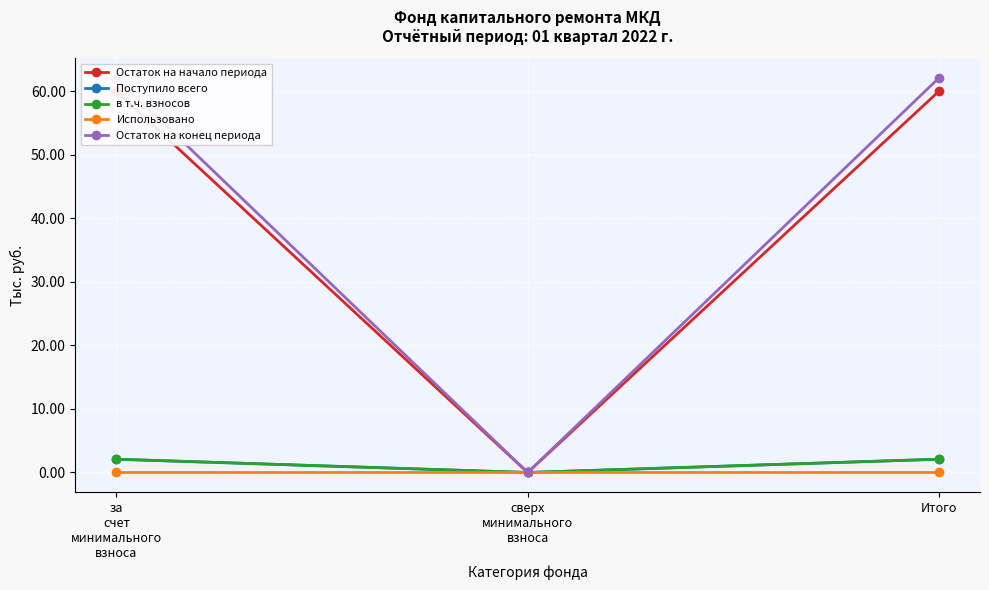

Rank the series at Итого from highest to lowest value.

Остаток на конец периода, Остаток на начало периода, Поступило всего, в т.ч. взносов, Использовано